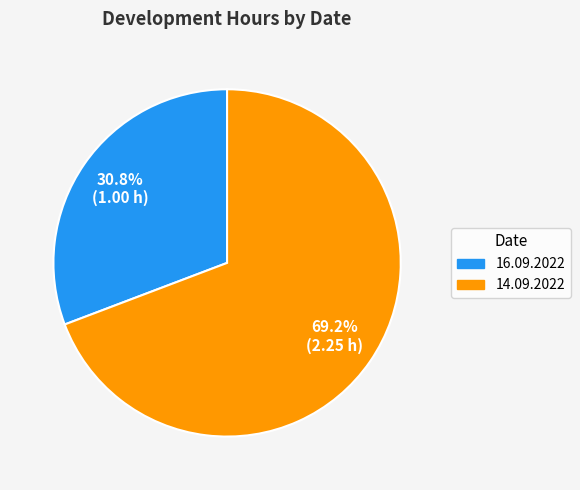

Which slice is the largest?

14.09.2022